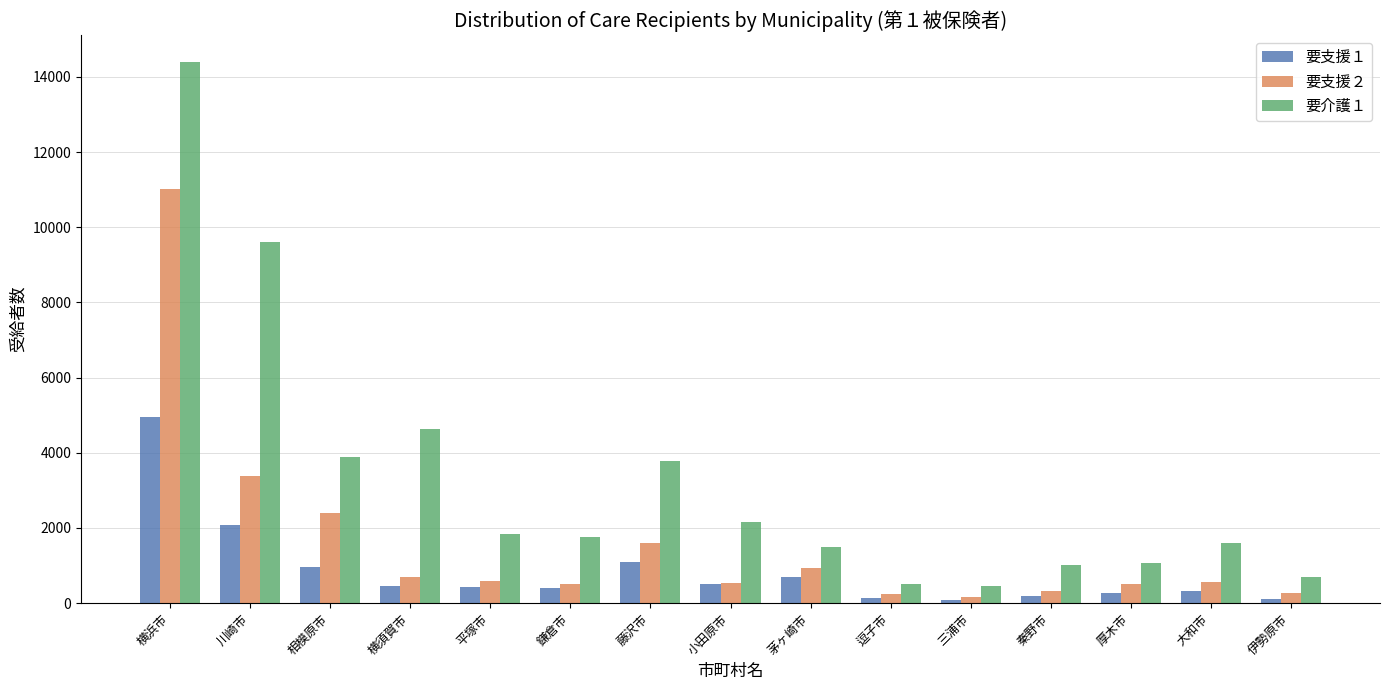

Are the bars horizontal?

No